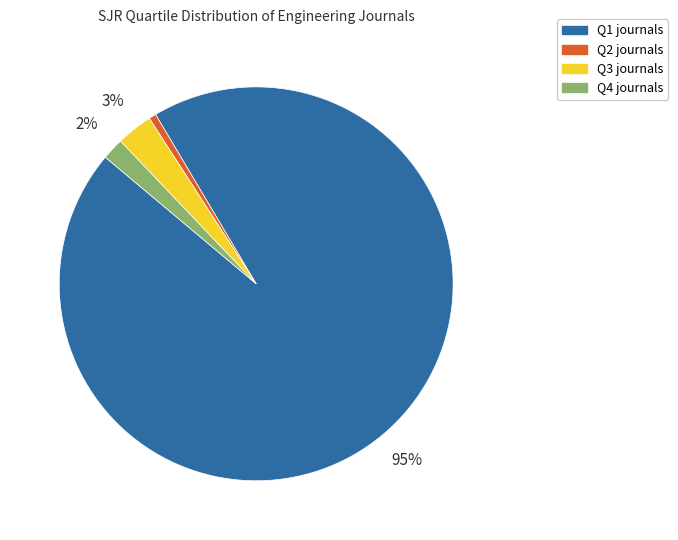

Is there a majority slice in this chart?

Yes